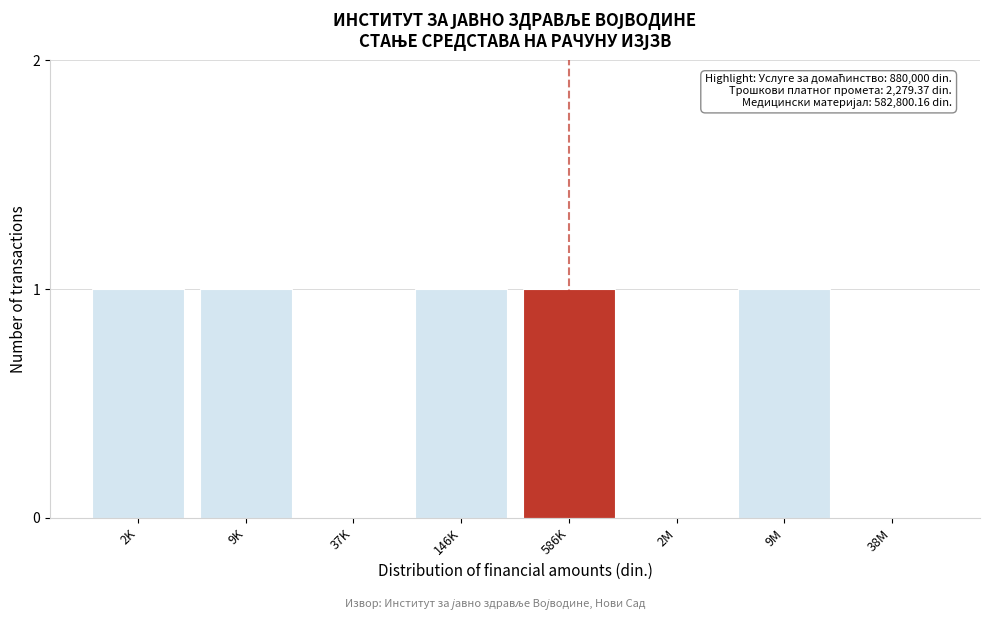

Reading left to right, extract all data points from this chart.

2K=1	9K=1	37K=0	146K=1	586K=1	2M=0	9M=1	38M=0